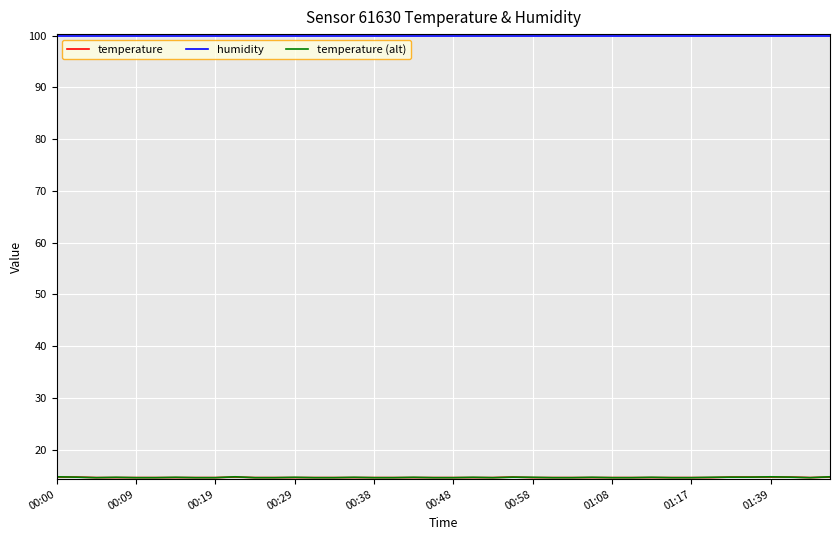

What is the minimum value for humidity?

99.9